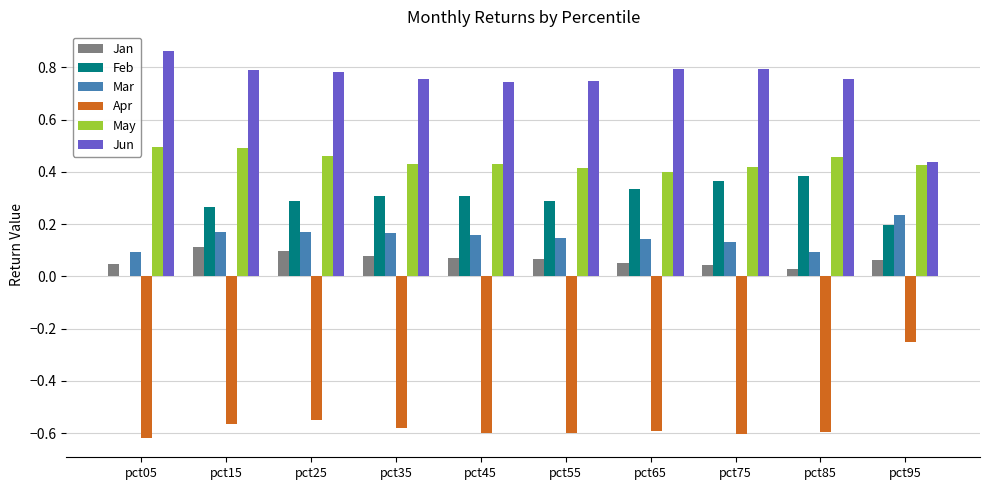

What is the sum of all Mar values?

1.5